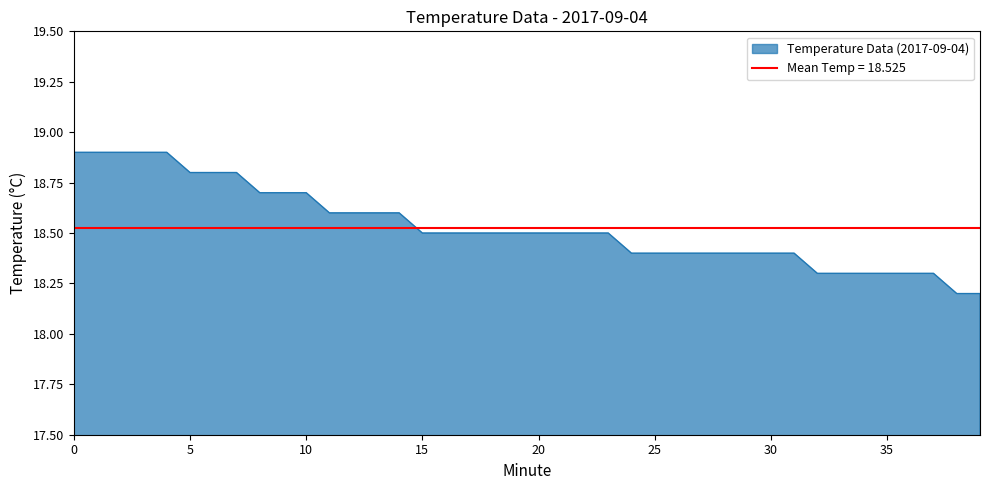

True or false: there are more than 2 points higher than both neighbors.

False